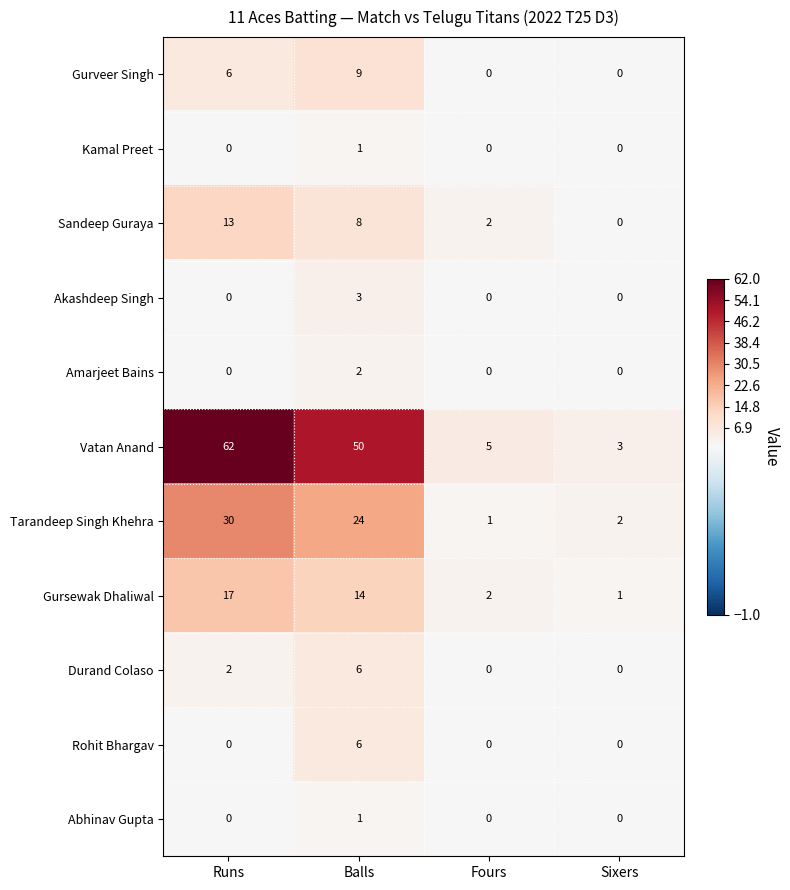

The value of Gurveer Singh at Balls is 16. True or false?

False